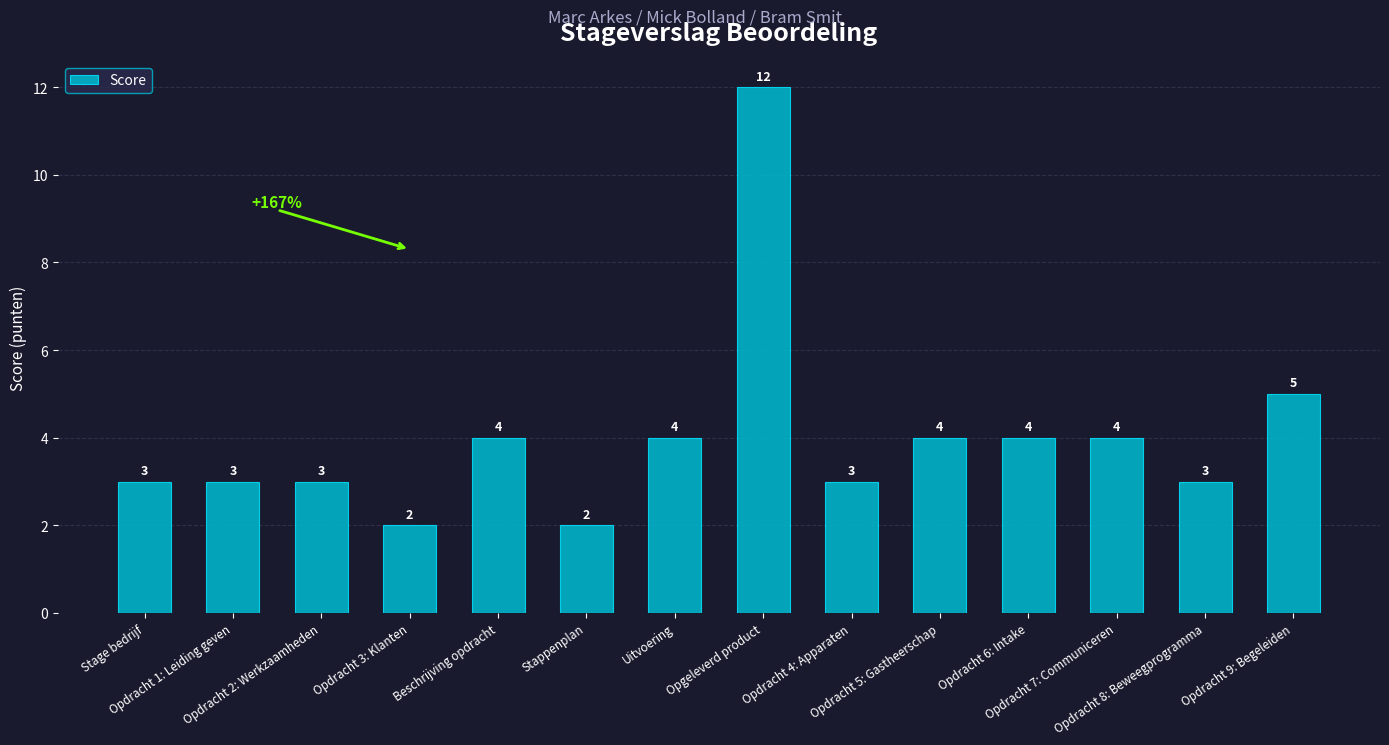

What position from the right is Opdracht 6: Intake?

4